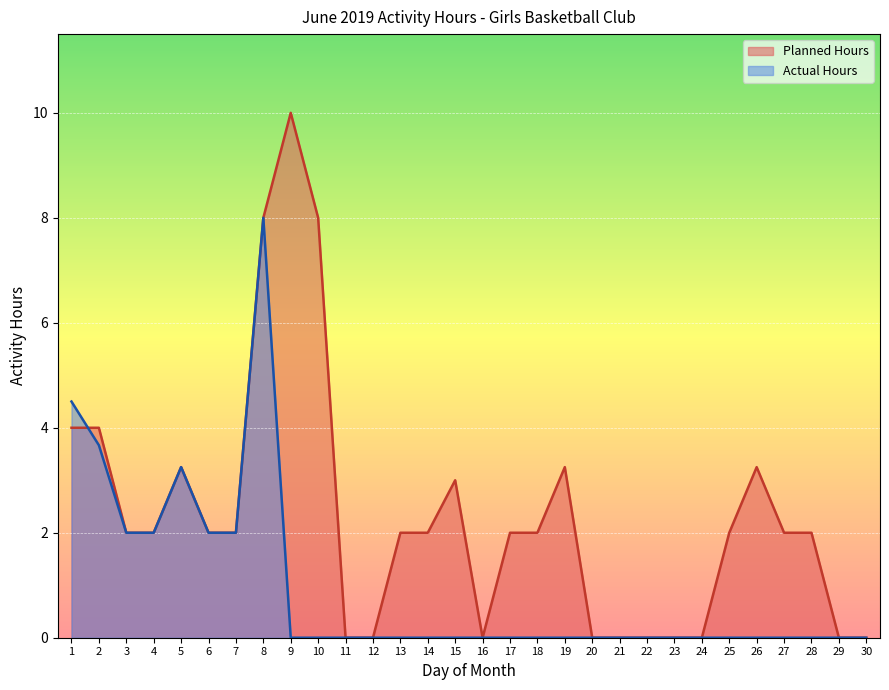

At which category is the sum across all series the highest?

8